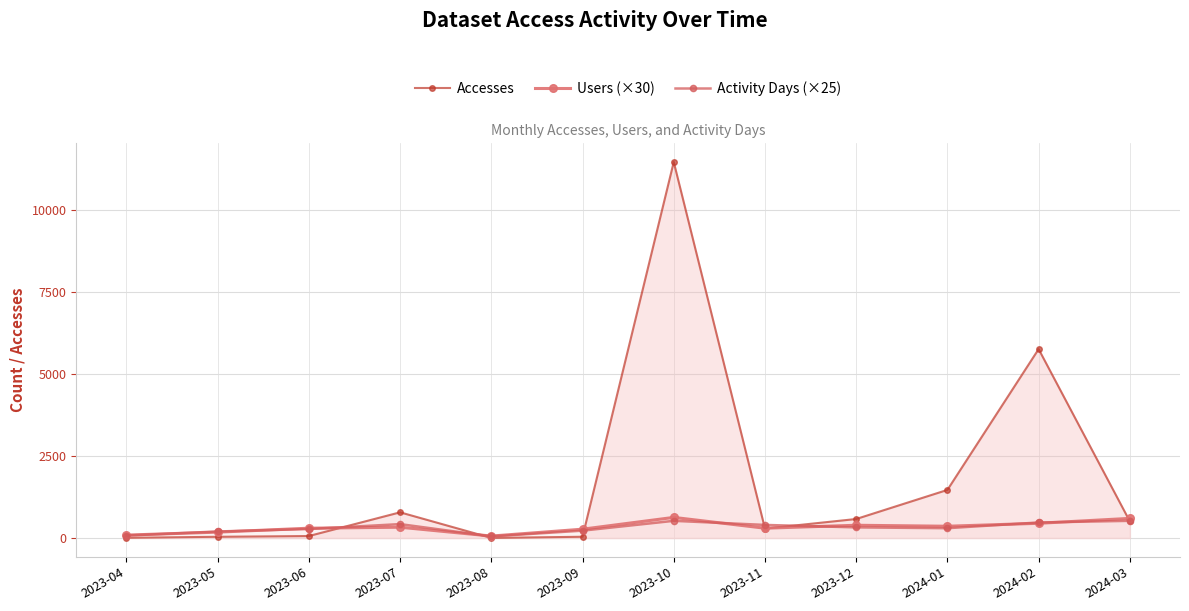

How many data points in Users (×30) are above 330?

5